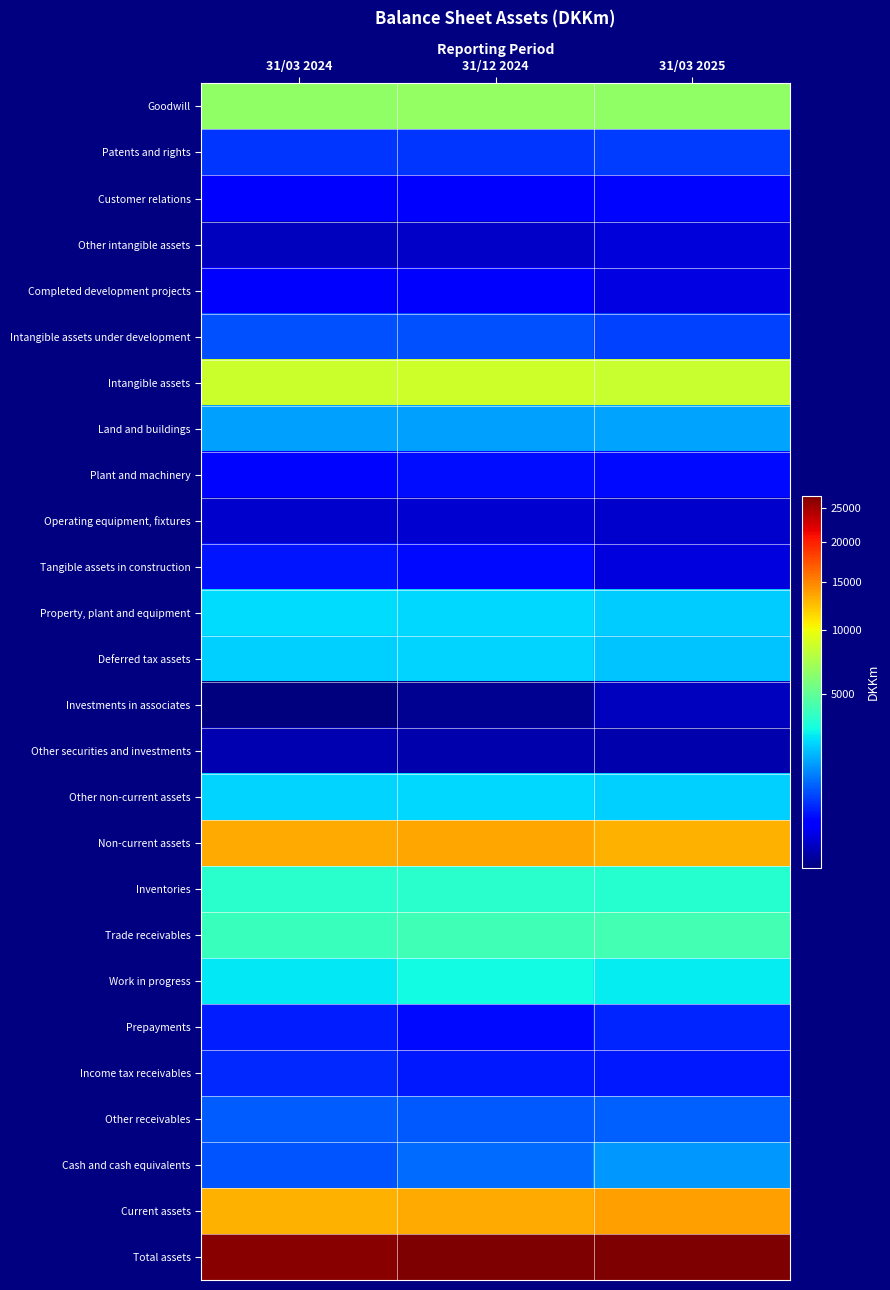

Reading right to left, extract all data points from this chart.

Goodwill: 31/03 2025=6505	31/12 2024=6559	31/03 2024=6448
Patents and rights: 31/03 2025=666	31/12 2024=623	31/03 2024=605
Customer relations: 31/03 2025=320	31/12 2024=287	31/03 2024=269
Other intangible assets: 31/03 2025=130	31/12 2024=90	31/03 2024=77
Completed development projects: 31/03 2025=153	31/12 2024=241	31/03 2024=269
Intangible assets under development: 31/03 2025=695	31/12 2024=826	31/03 2024=817
Intangible assets: 31/03 2025=8469	31/12 2024=8626	31/03 2024=8485
Land and buildings: 31/03 2025=1702	31/12 2024=1654	31/03 2024=1641
Plant and machinery: 31/03 2025=339	31/12 2024=357	31/03 2024=335
Operating equipment, fixtures: 31/03 2025=100	31/12 2024=108	31/03 2024=106
Tangible assets in construction: 31/03 2025=139	31/12 2024=352	31/03 2024=408
Property, plant and equipment: 31/03 2025=2280	31/12 2024=2471	31/03 2024=2490
Deferred tax assets: 31/03 2025=2173	31/12 2024=2358	31/03 2024=2306
Investments in associates: 31/03 2025=78	31/12 2024=36	31/03 2024=33
Other securities and investments: 31/03 2025=56	31/12 2024=56	31/03 2024=58
Other non-current assets: 31/03 2025=2307	31/12 2024=2450	31/03 2024=2397
Non-current assets: 31/03 2025=13056	31/12 2024=13547	31/03 2024=13372
Inventories: 31/03 2025=3447	31/12 2024=3572	31/03 2024=3587
Trade receivables: 31/03 2025=4156	31/12 2024=4073	31/03 2024=3940
Work in progress: 31/03 2025=2785	31/12 2024=3009	31/03 2024=2716
Prepayments: 31/03 2025=502	31/12 2024=351	31/03 2024=458
Income tax receivables: 31/03 2025=440	31/12 2024=423	31/03 2024=523
Other receivables: 31/03 2025=958	31/12 2024=890	31/03 2024=924
Cash and cash equivalents: 31/03 2025=1560	31/12 2024=1070	31/03 2024=859
Current assets: 31/03 2025=13848	31/12 2024=13388	31/03 2024=13007
Total assets: 31/03 2025=26904	31/12 2024=26935	31/03 2024=26379